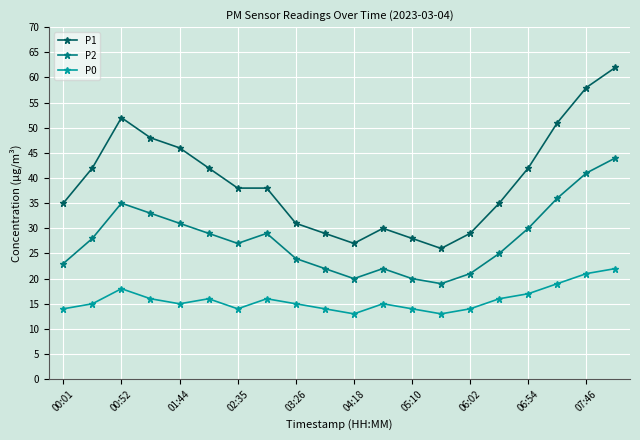

How many interior local peaks does the P2 series have?

3